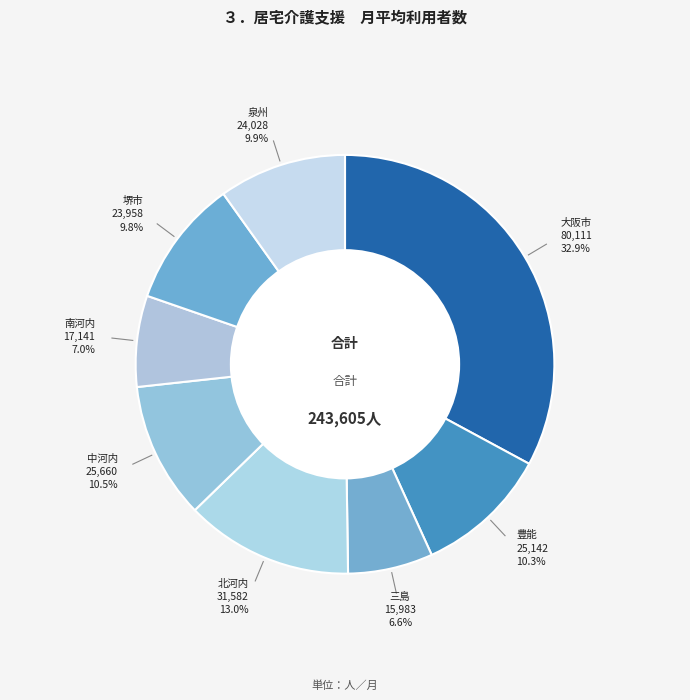

Count the number of slices in the pie.

8